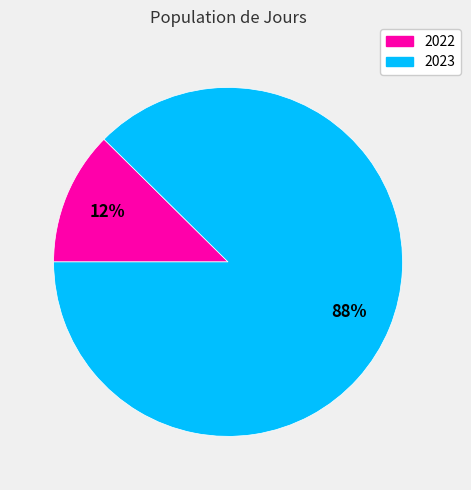

How many slices are in this pie chart?

2